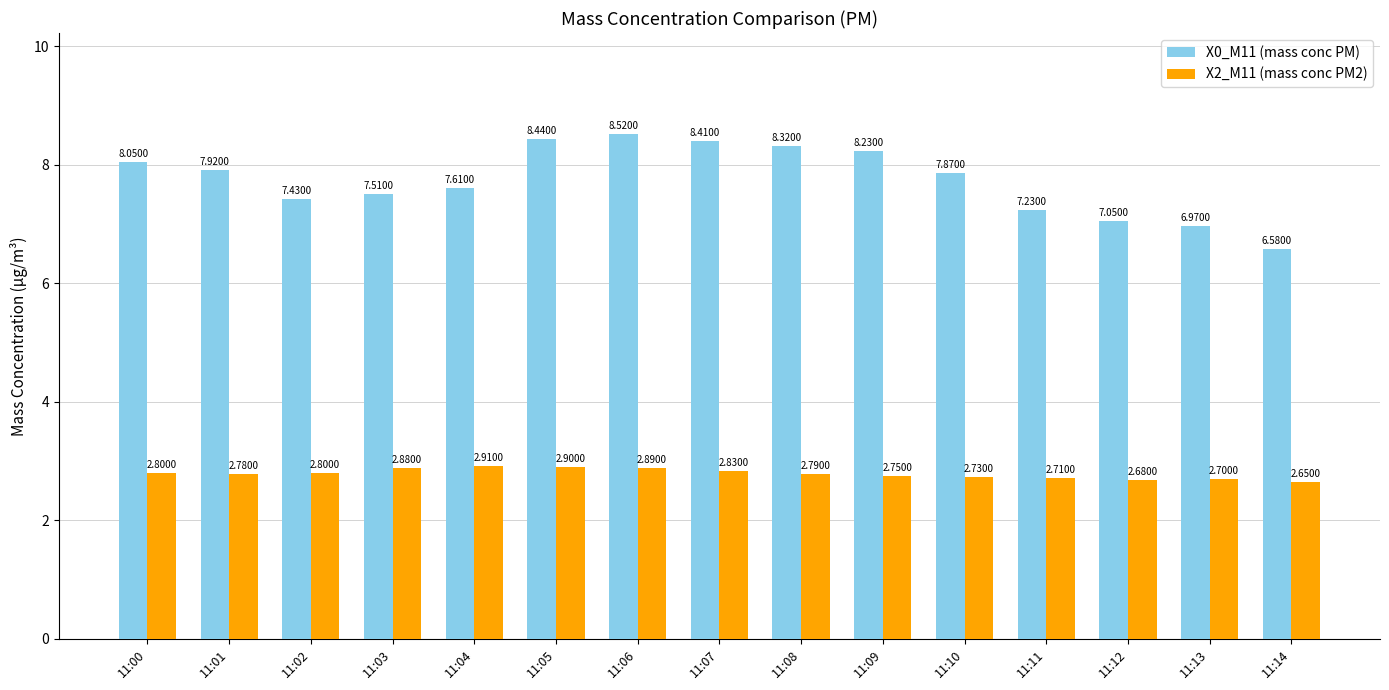

At which category is the sum across all series the highest?

11:06